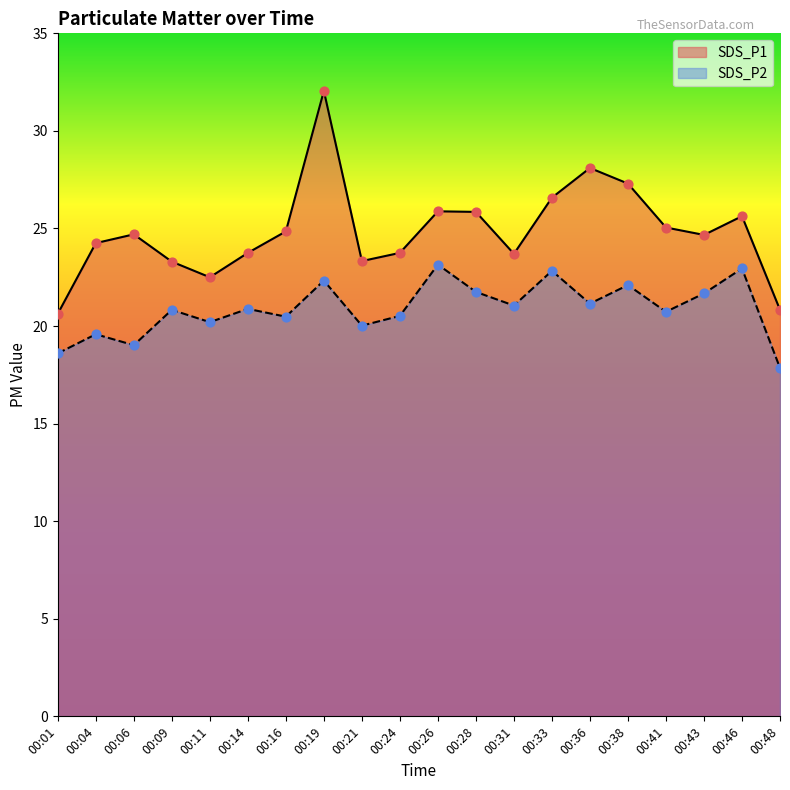

What are all the series names shown in the legend?

SDS_P1, SDS_P2